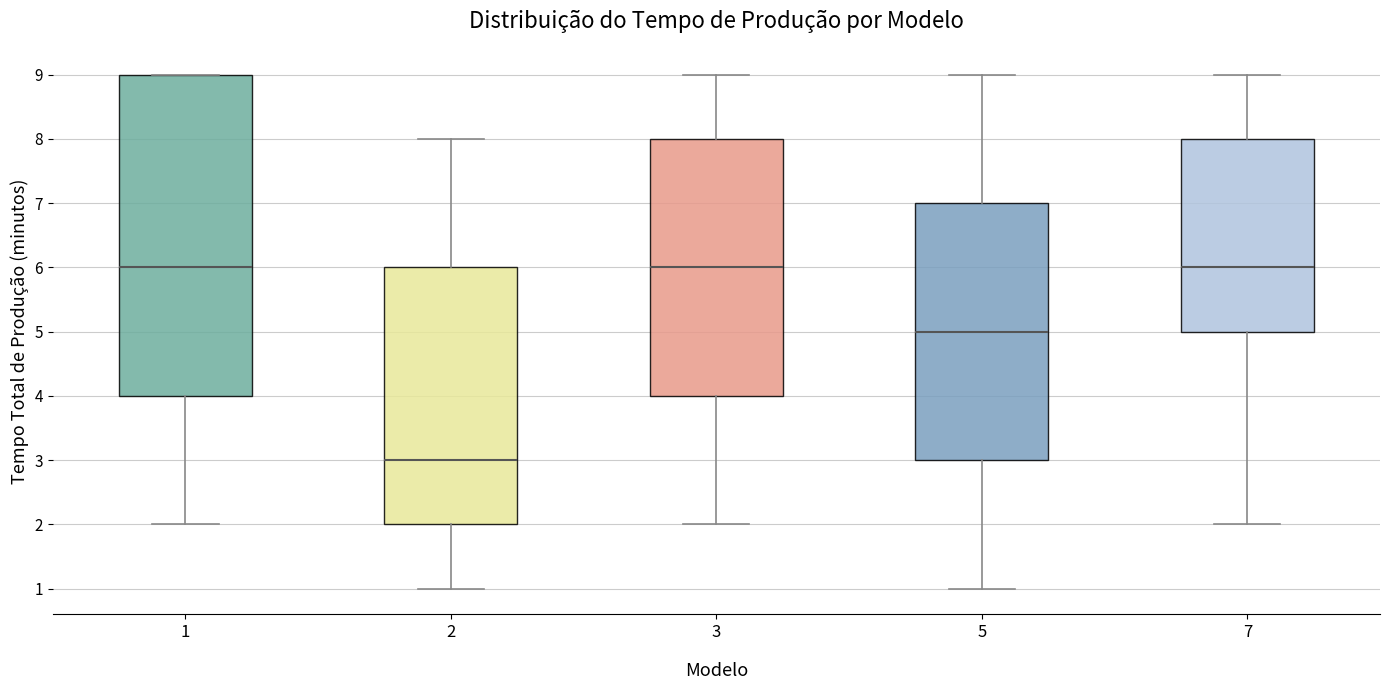

Reading left to right, read every box against the y-axis: the position of its median line, the range the box covers, and the ends of its whiskers. The values are not printed on the chart, so give them approximately, as read against the axis.

1: median 6, box 4 to 9, whiskers 2 to 9
2: median 3, box 2 to 6, whiskers 1 to 8
3: median 6, box 4 to 8, whiskers 2 to 9
5: median 5, box 3 to 7, whiskers 1 to 9
7: median 6, box 5 to 8, whiskers 2 to 9